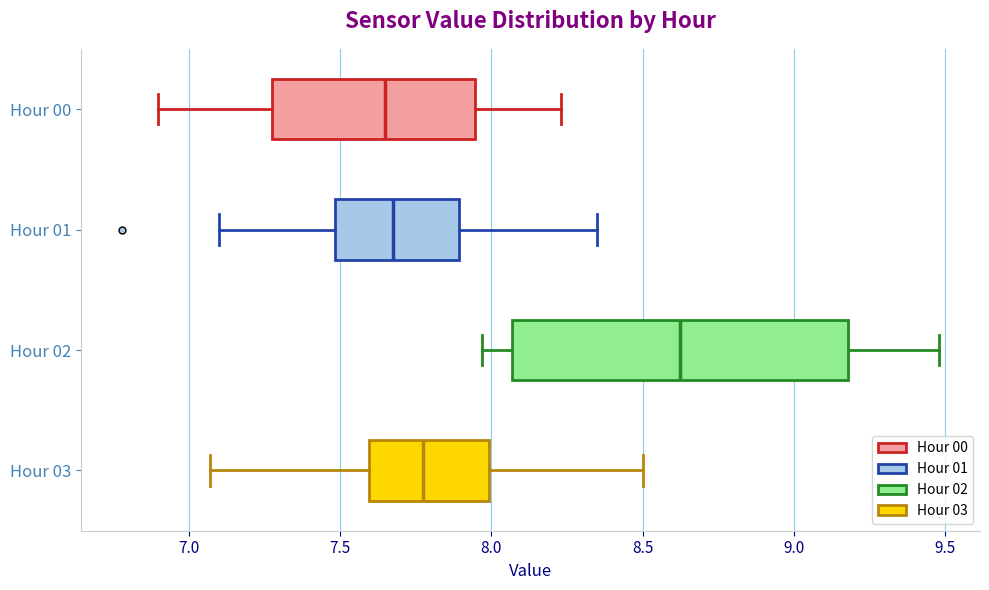

Reading bottom to top, transcribe this box plot: for each box, give where its median line is, the range the box spans, and where its two whiskers end, as read against the x-axis. The values are not printed on the chart, so give them approximately, as read against the axis.

Hour 03: median 7.80, box 7.60 to 8.00, whiskers 7.05 to 8.50
Hour 02: median 8.65, box 8.05 to 9.20, whiskers 7.95 to 9.50
Hour 01: median 7.70, box 7.50 to 7.90, whiskers 7.10 to 8.35
Hour 00: median 7.65, box 7.30 to 7.95, whiskers 6.90 to 8.25